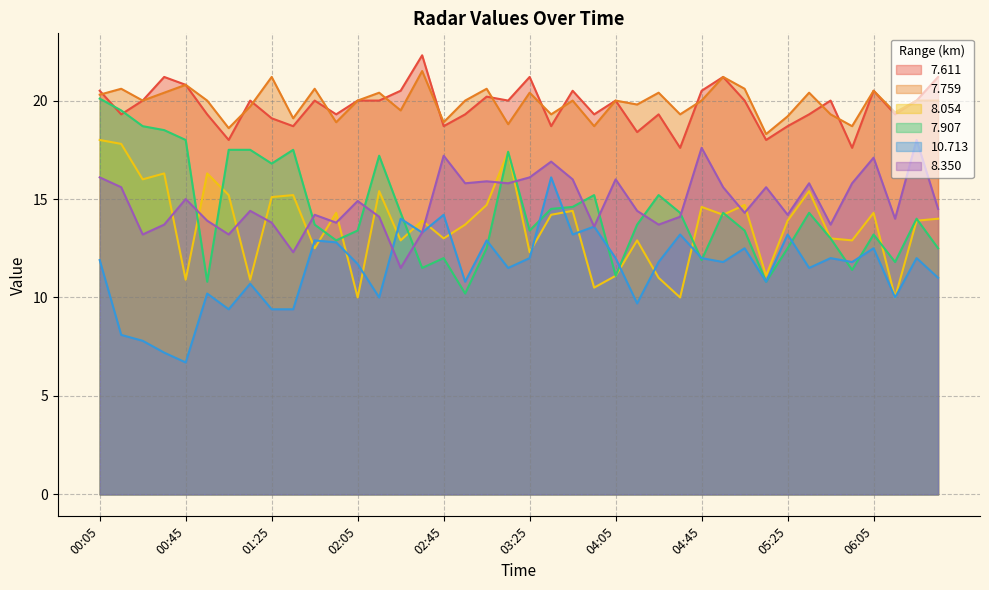

What is the total value across all series at 00:45?

92.2